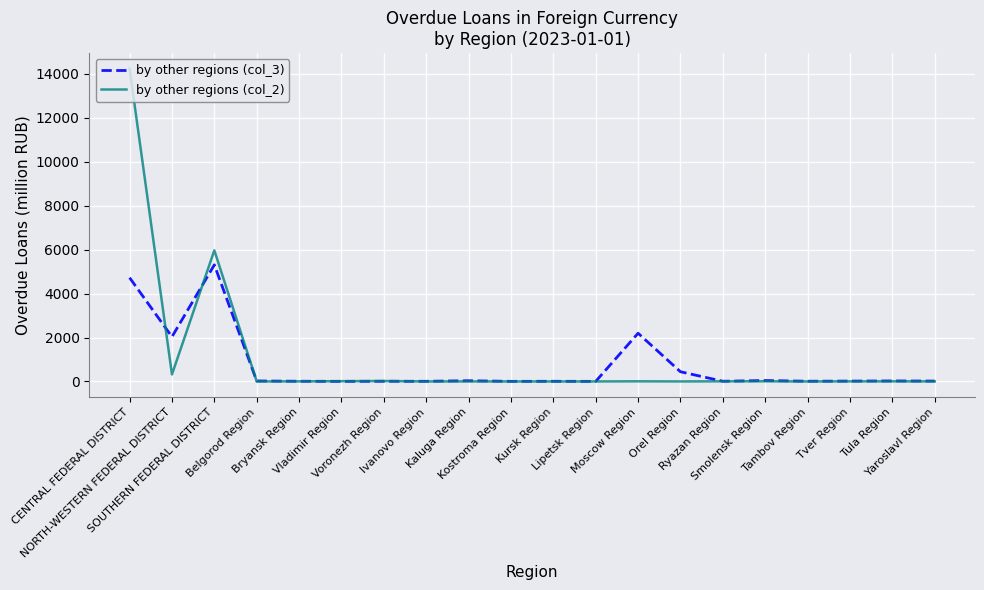

What is the sum of all by other regions (col_2) values?

20590